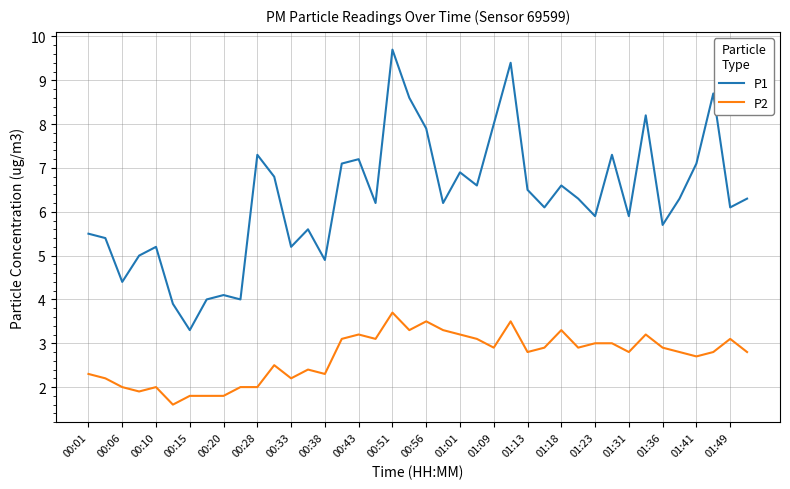

Rank the series by their average value, from lowest to highest.

P2, P1